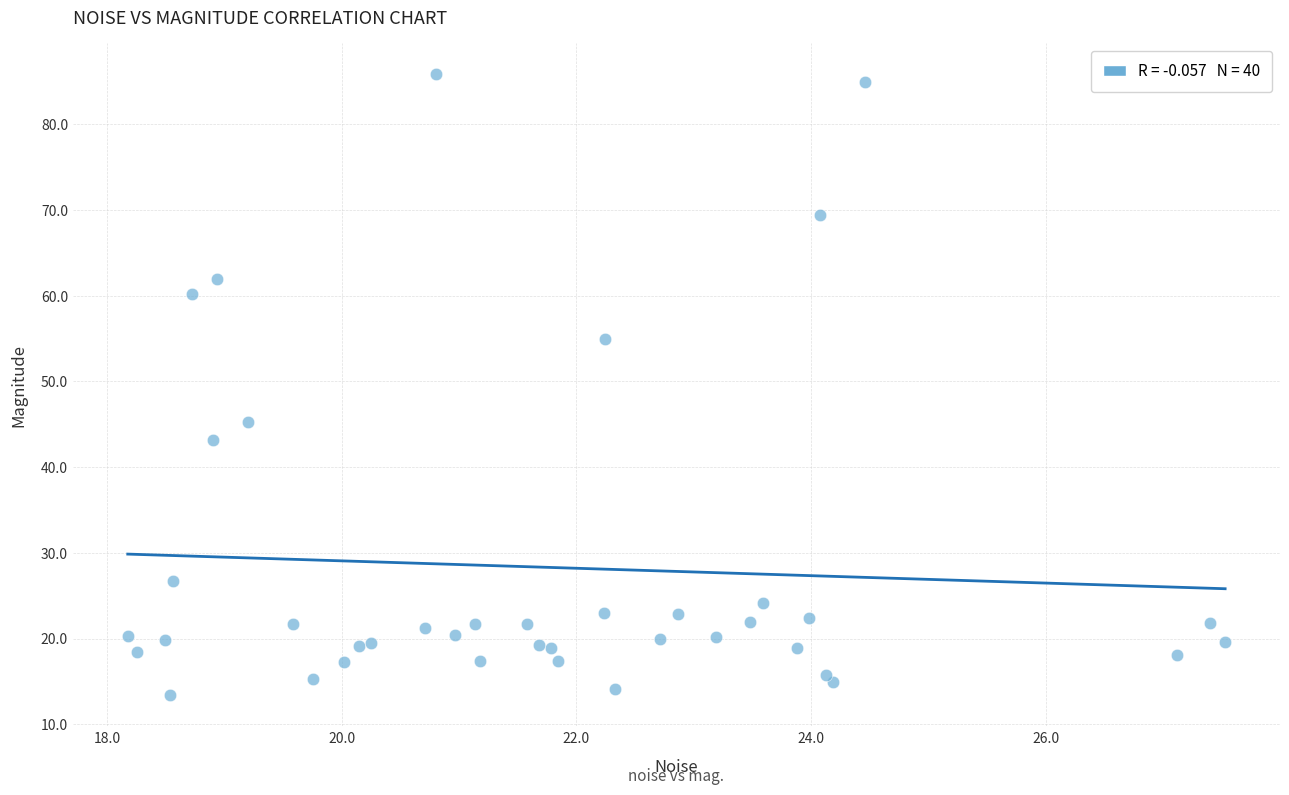

What Y value in the scatter plot is closest to 49?

45.3